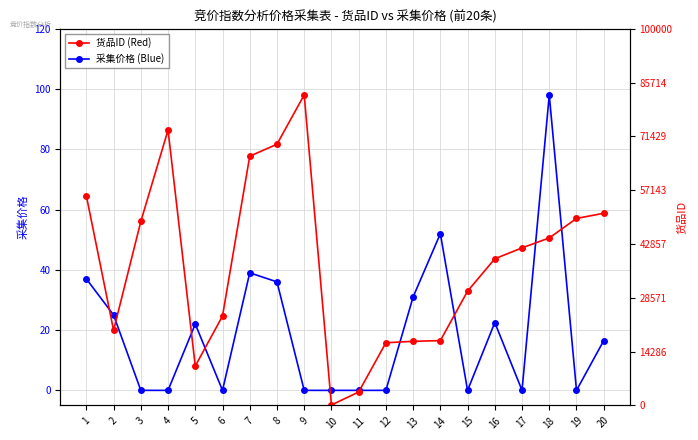

At how many categories does at least one series exceed 4818?

18